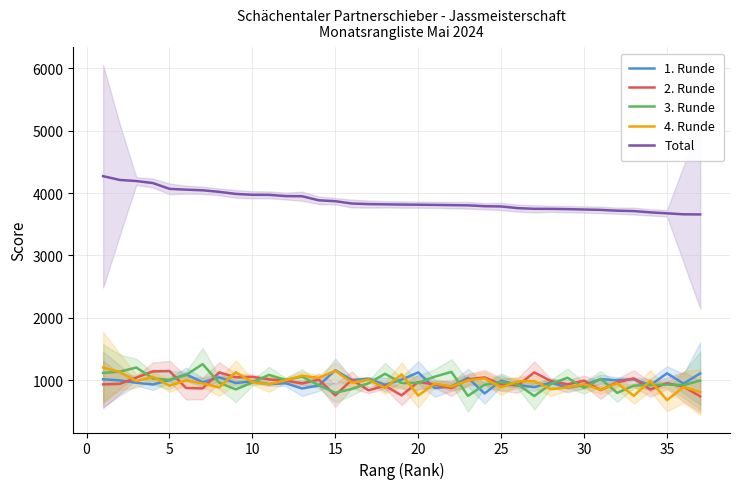

The value of 2. Runde at 35 is 267. True or false?

False